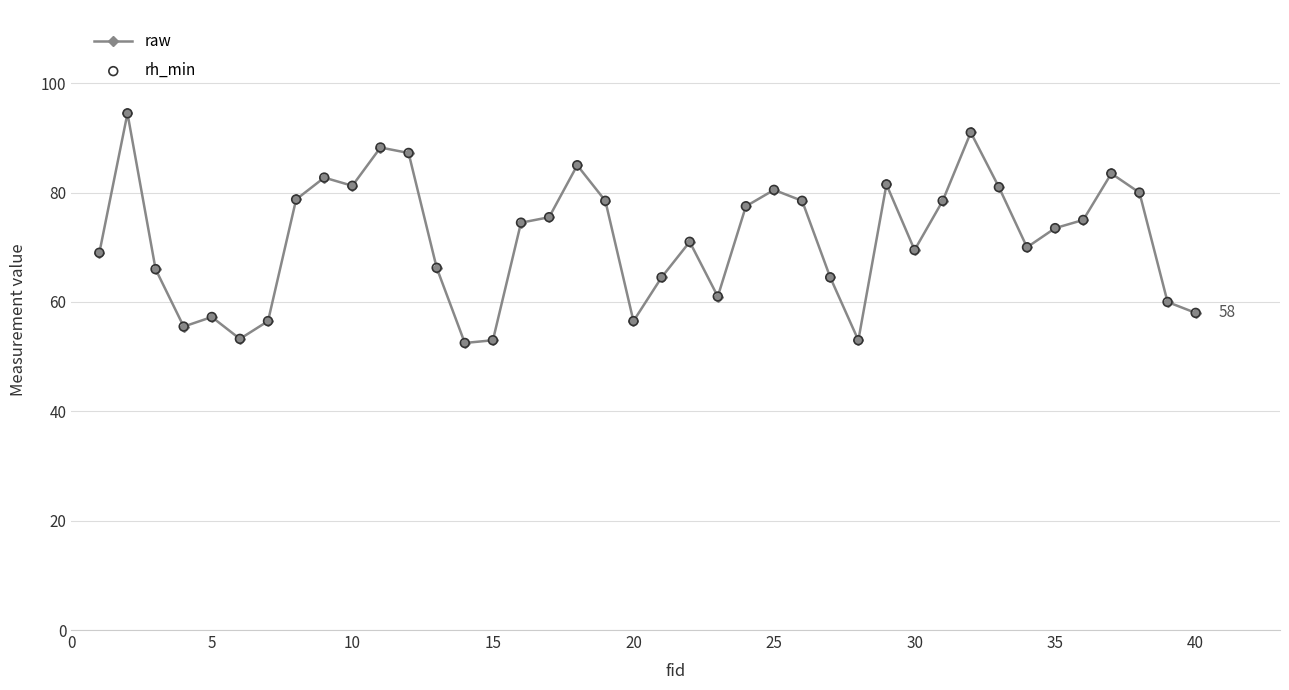

True or false: the data has more than 2 interior local peaks.

True